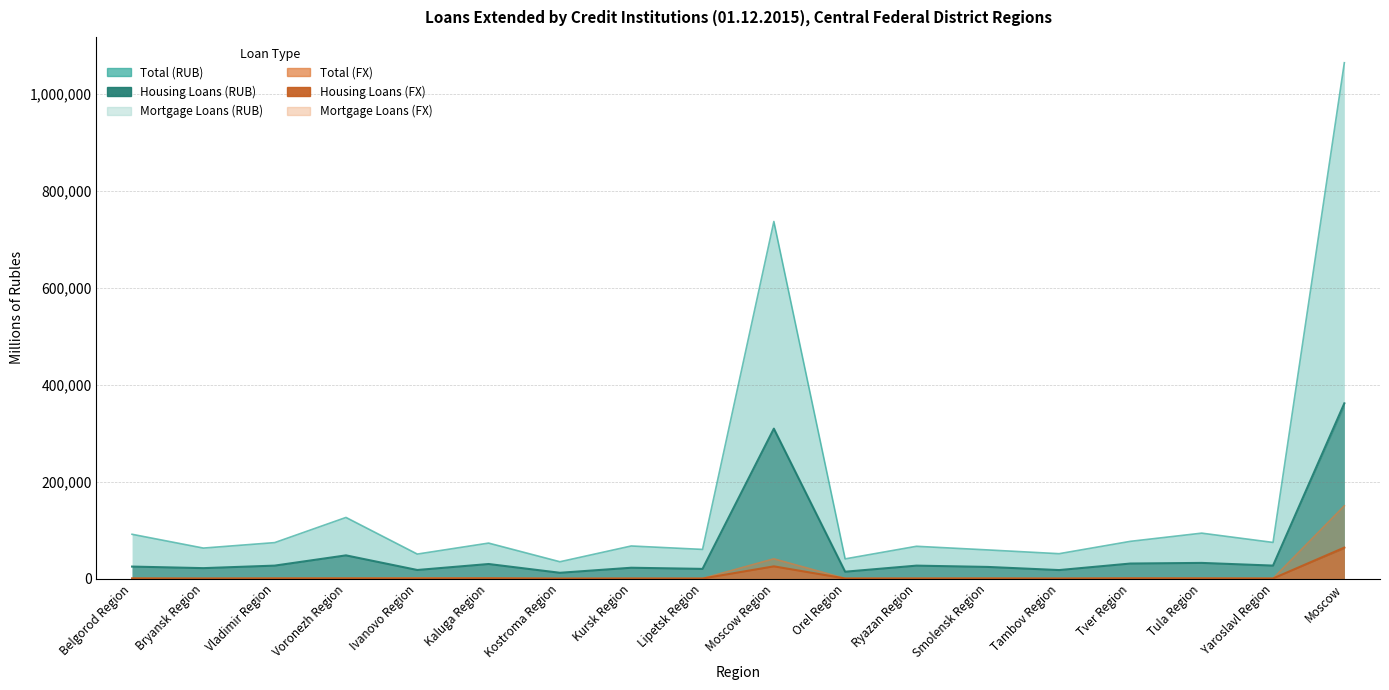

Does the chart display data point markers on the line(s)?

No